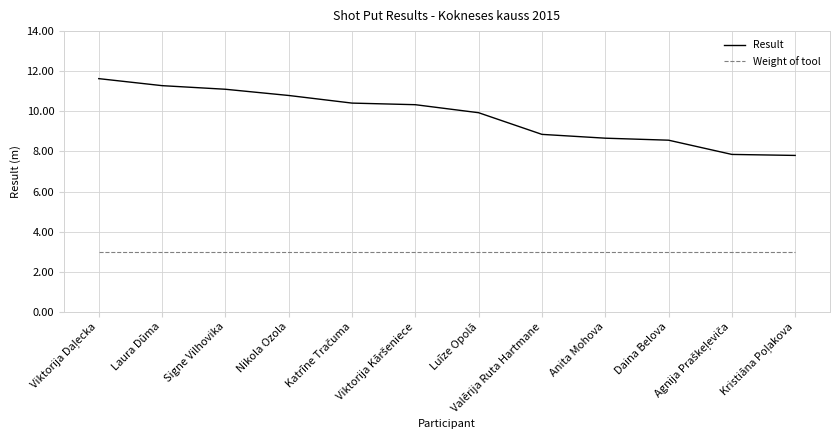

Which series has the widest spread of values?

Result